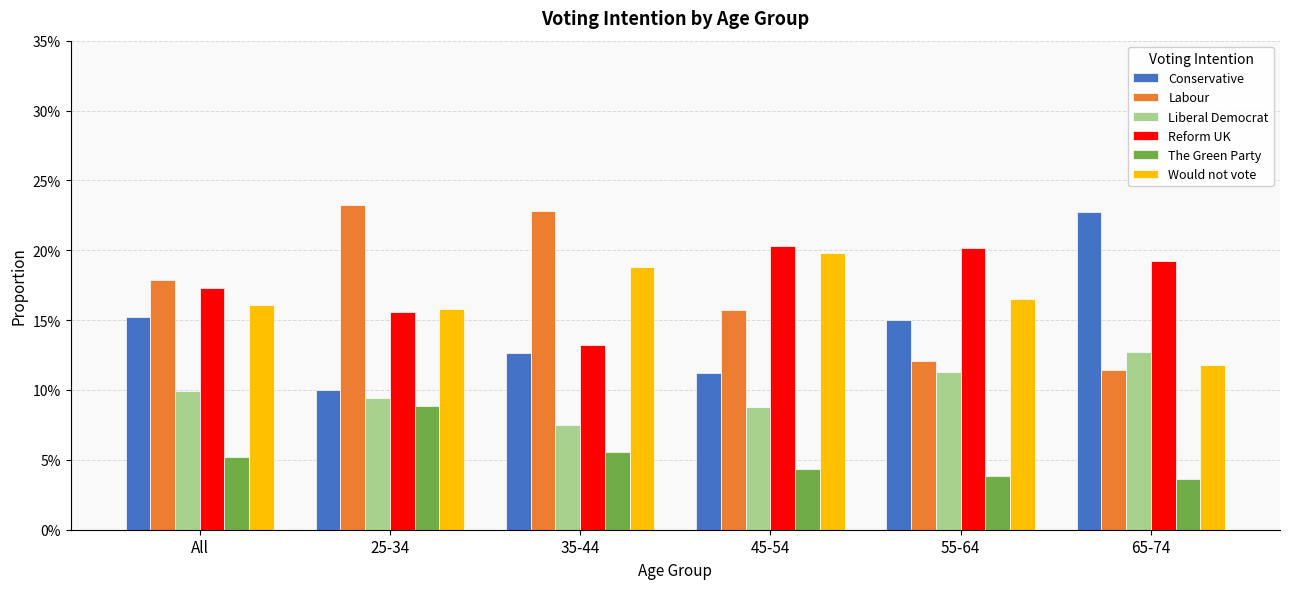

What is the spread (max minus min) of values at All?

0.1